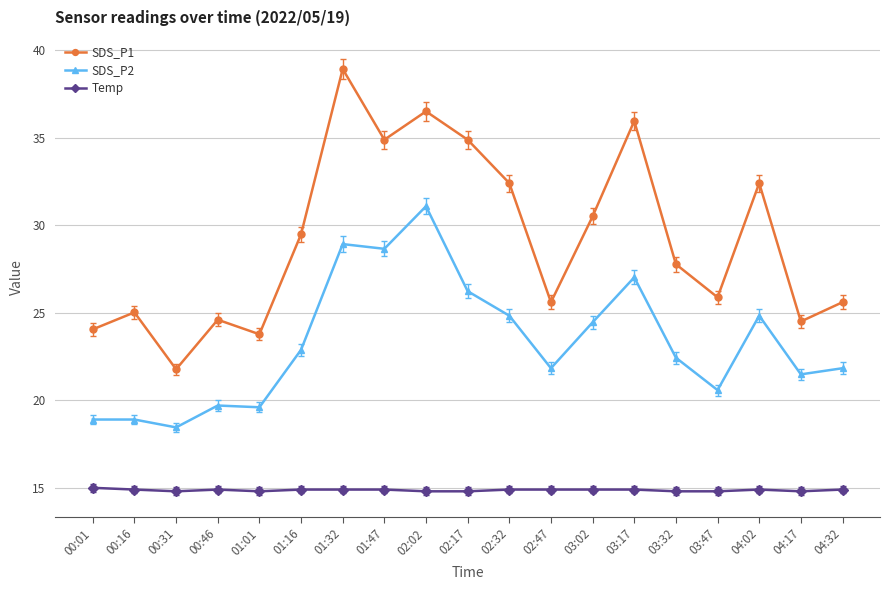

The value of Temp at 00:01 is 15.0. True or false?

True